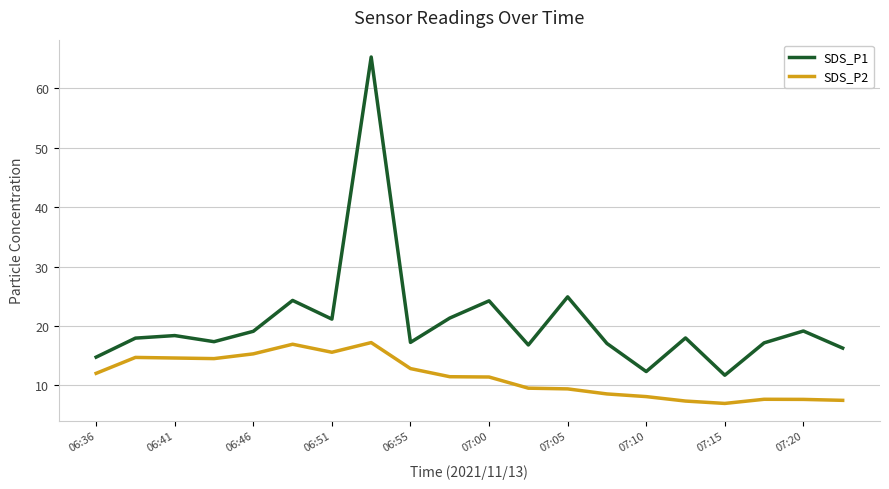

True or false: SDS_P2 and SDS_P1 intersect in this chart.

False